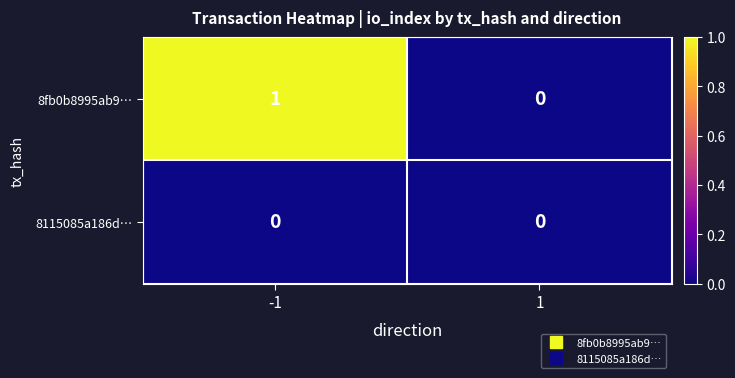

True or false: 8fb0b8995ab9… has a value of 2 at -1.

False